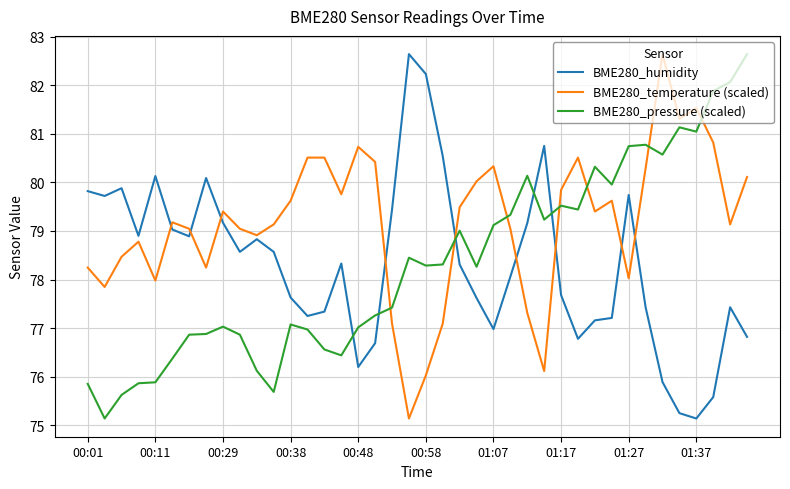

Which series ends up on top after the final intersection of BME280_pressure (scaled) and BME280_temperature (scaled)?

BME280_pressure (scaled)